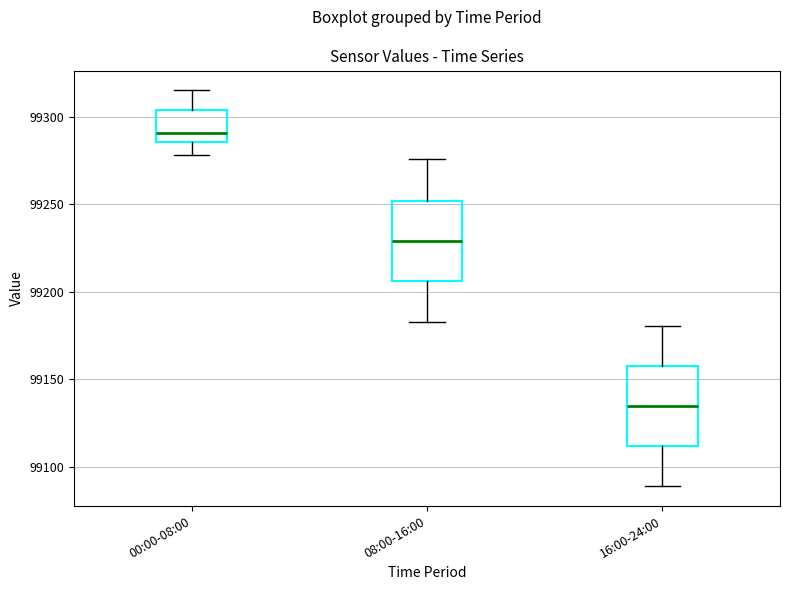

Reading left to right, read every box against the y-axis: the position of its median line, the range the box covers, and the ends of its whiskers. The values are not printed on the chart, so give them approximately, as read against the axis.

00:00-08:00: median 99290, box 99285 to 99305, whiskers 99280 to 99315
08:00-16:00: median 99230, box 99205 to 99250, whiskers 99185 to 99275
16:00-24:00: median 99135, box 99110 to 99160, whiskers 99090 to 99180